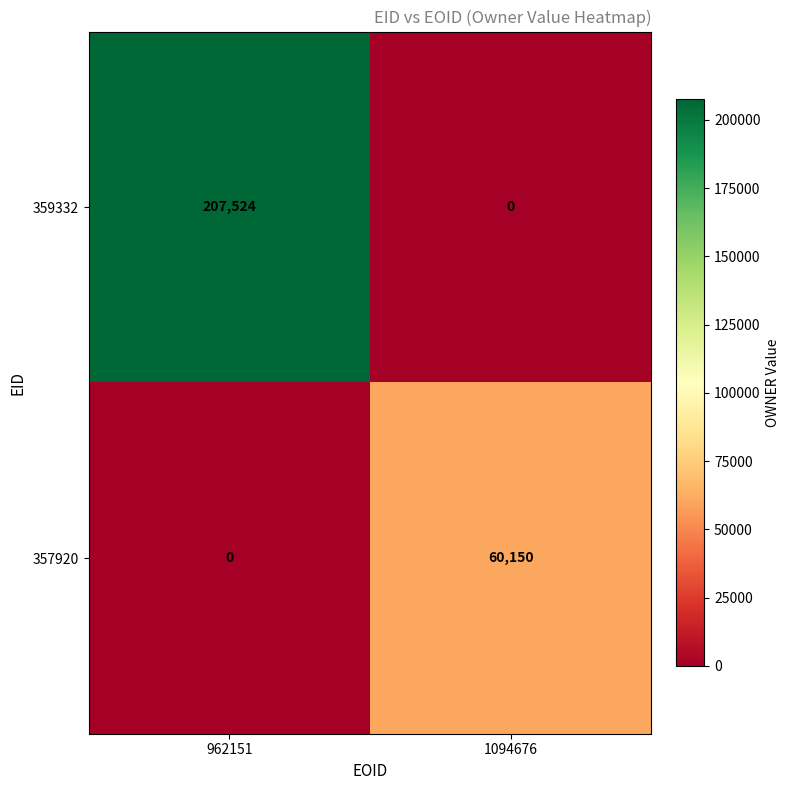

Rank the series at 1094676 from highest to lowest value.

357920, 359332